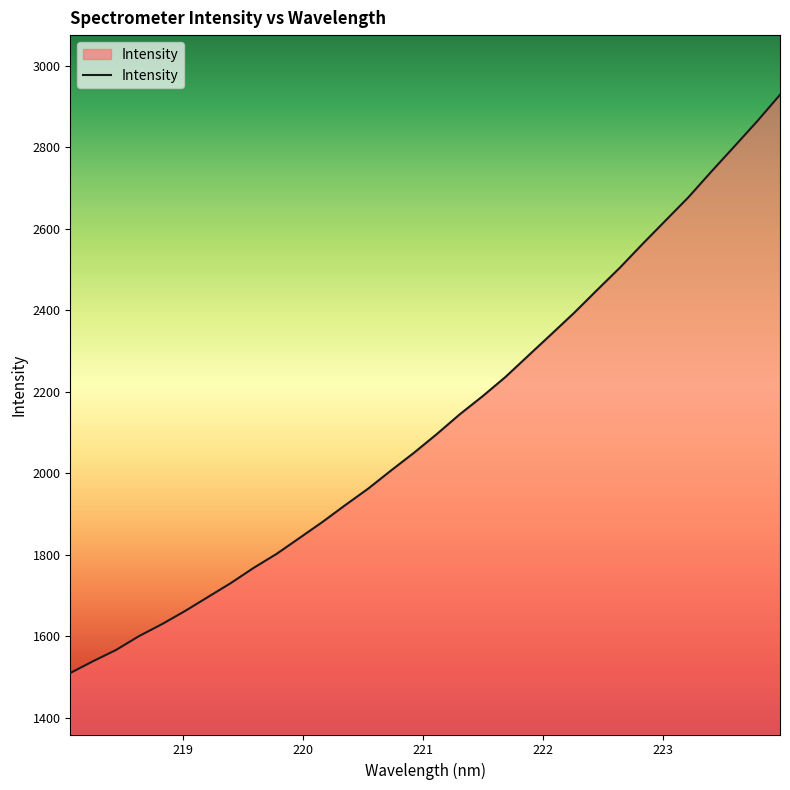

What is the difference between the maximum and minimum values?

1419.2